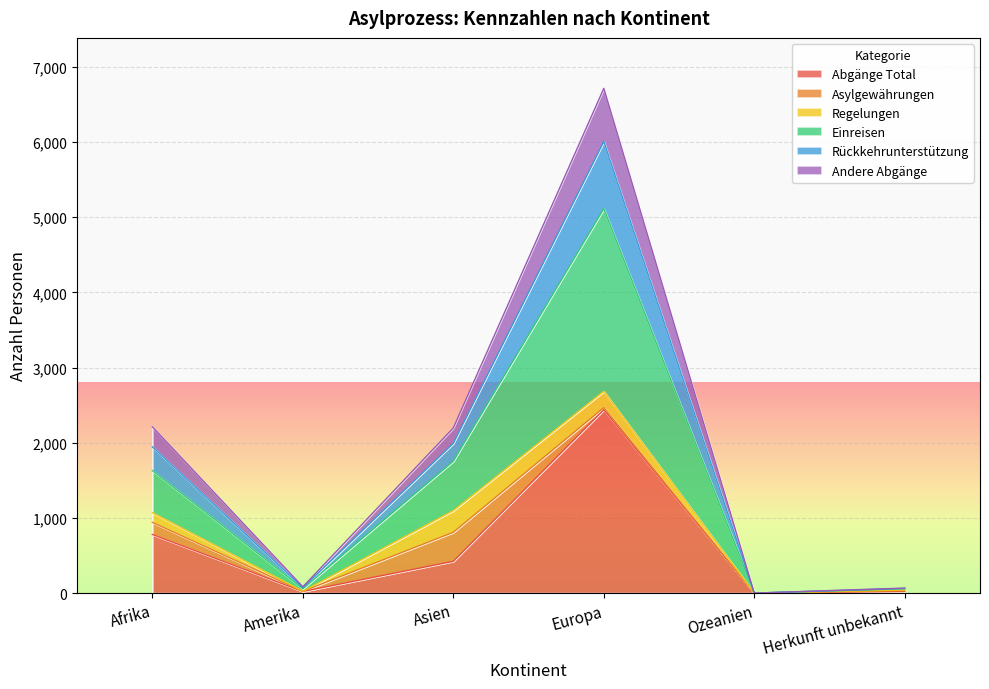

What is the maximum value for Abgänge Total?

2440